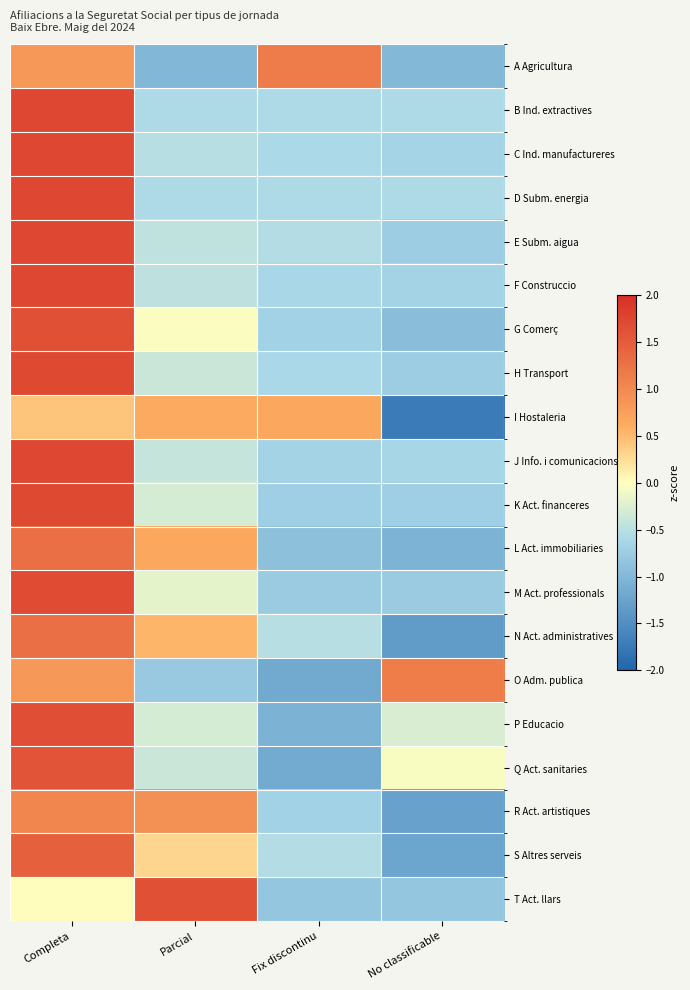

What is the smallest value displayed?

-1.7